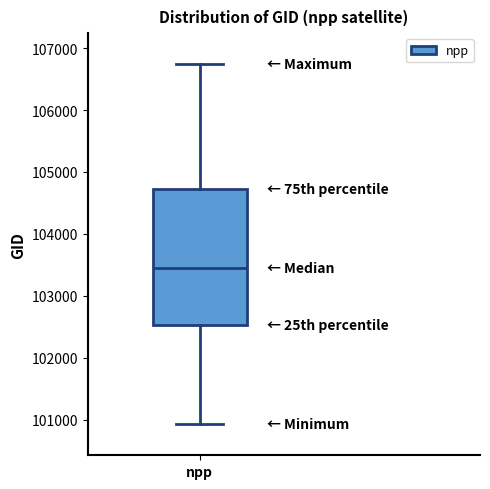

Transcribe this box plot: give where the median line is, the range the box spans, and where the two whiskers end, as read against the y-axis. The values are not printed on the chart, so give them approximately, as read against the axis.

median 103500, box 102500 to 104700, whiskers 100900 to 106700